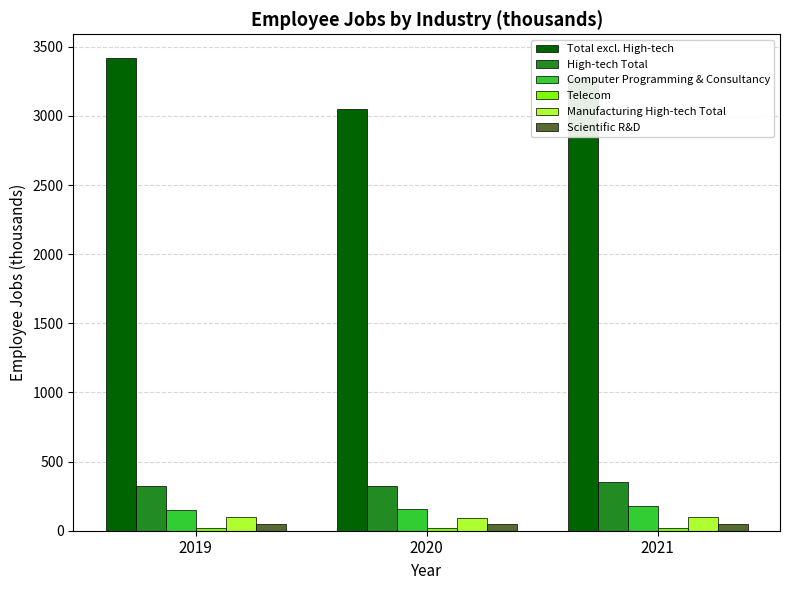

What is the difference between the maximum and second lowest values in the Total excl. High-tech series?

145.0